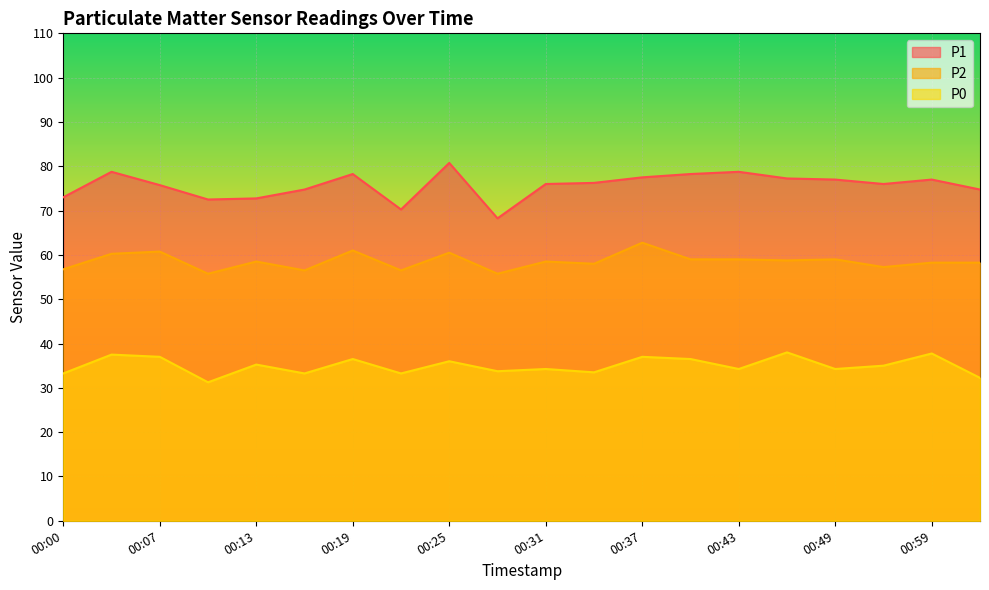

Is the value of P0 at 00:19 greater than the value of P1 at 01:02?

No